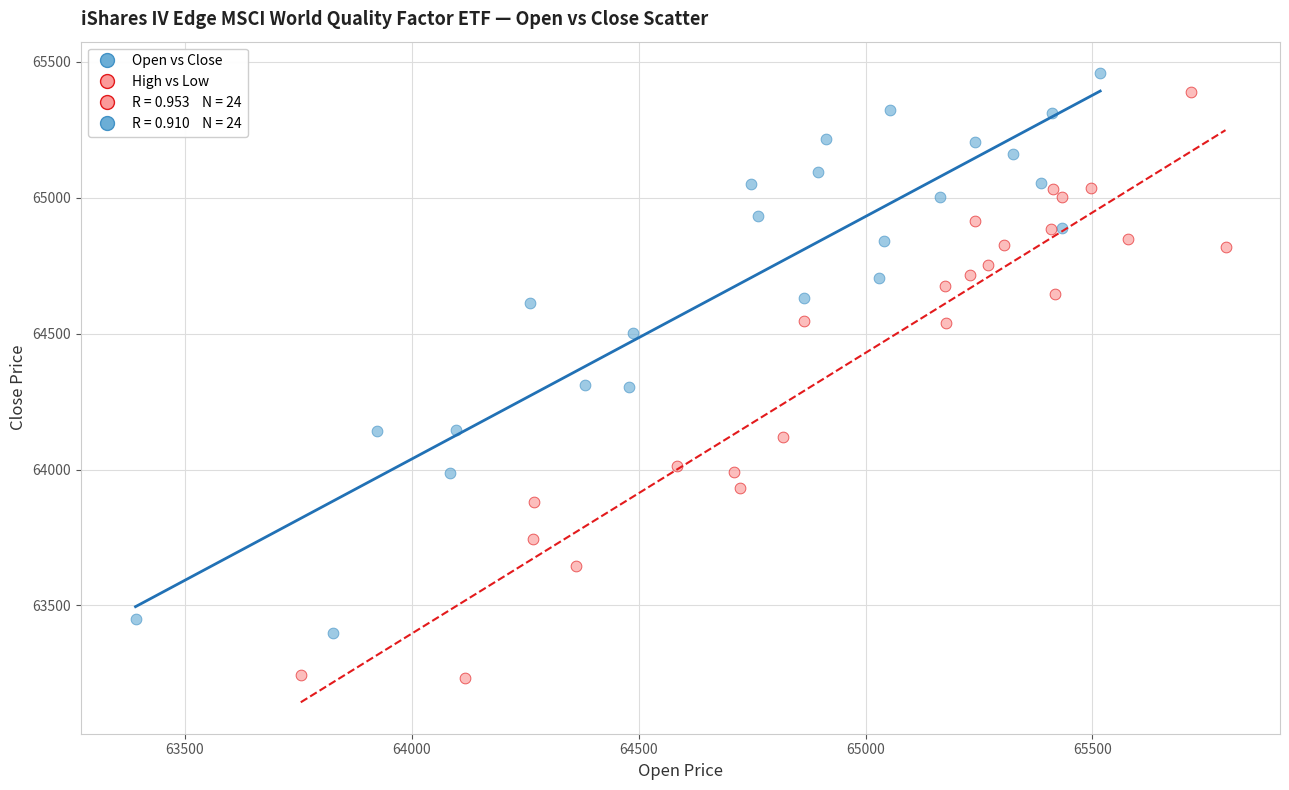

Which series has the largest Y range (max minus min)?

High vs Low